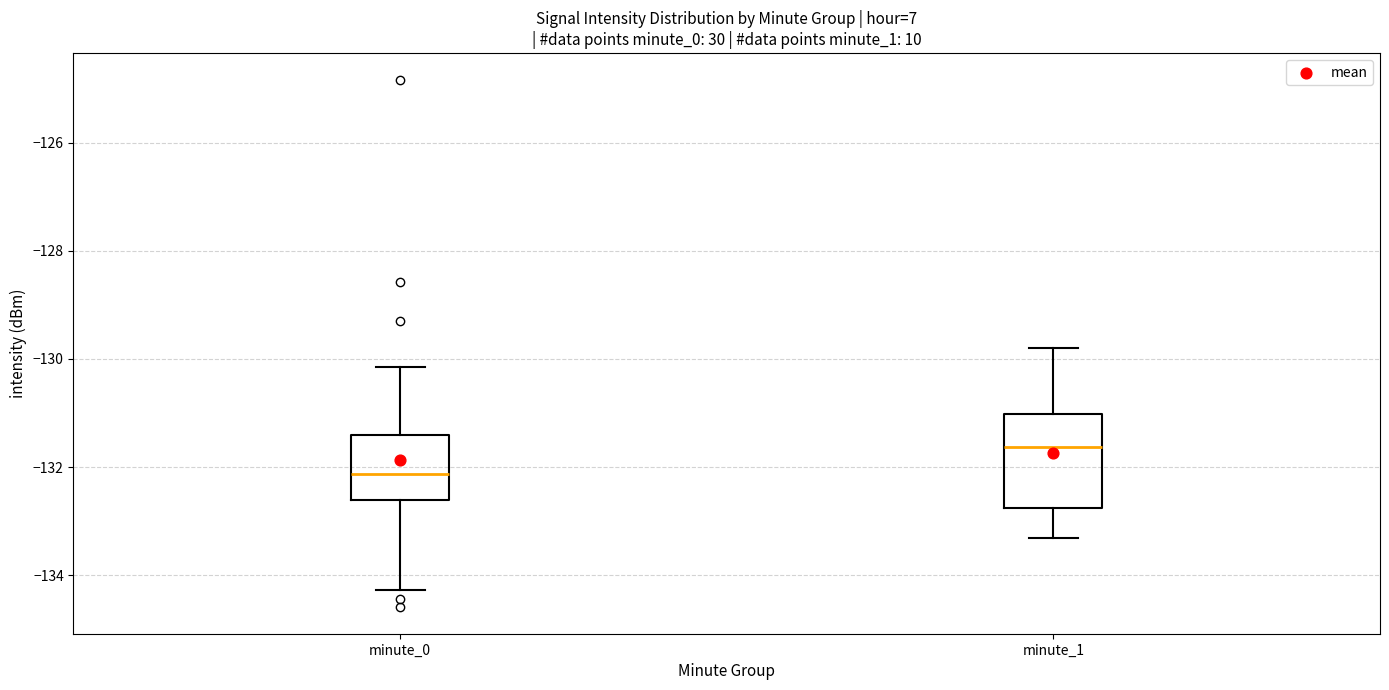

Reading left to right, read every box against the y-axis: the position of its median line, the range the box covers, and the ends of its whiskers. The values are not printed on the chart, so give them approximately, as read against the axis.

minute_0: median -132.2, box -132.6 to -131.4, whiskers -134.2 to -130.2
minute_1: median -131.6, box -132.8 to -131.0, whiskers -133.4 to -129.8